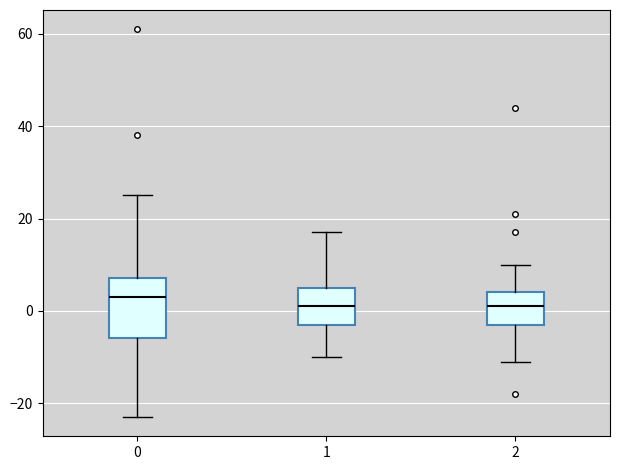

Which box is the tallest, from its lower edge to its upper edge?

0